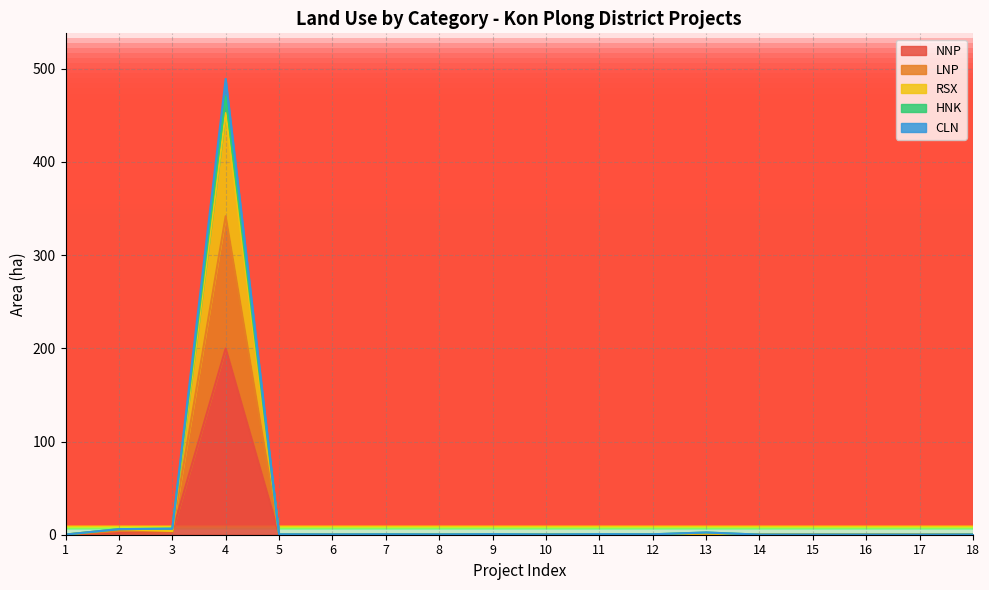

The LNP series shows 0.2 at 6. True or false?

False